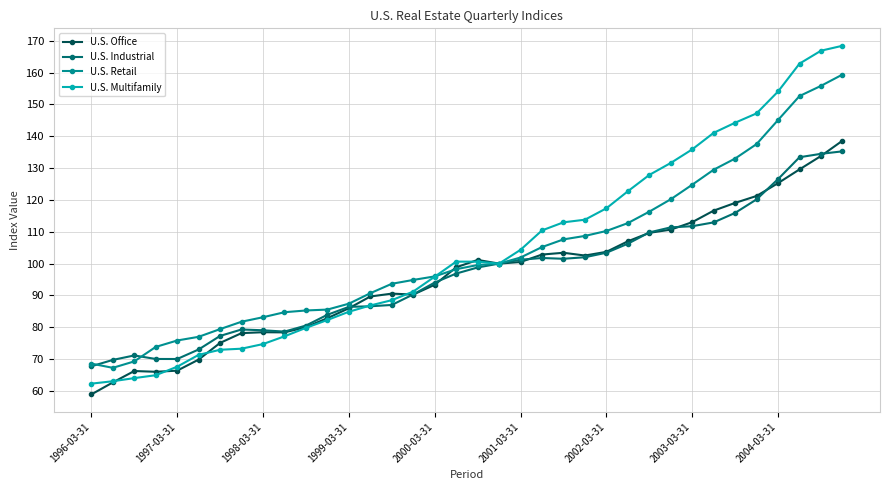

Which series has the largest range (max minus min)?

U.S. Multifamily